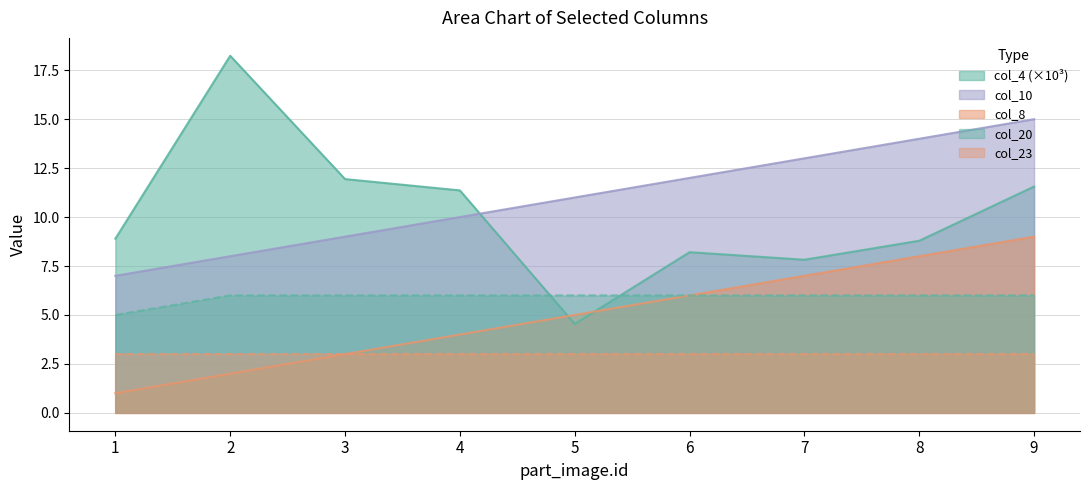

Which category has the lowest value in the col_10 series?

1